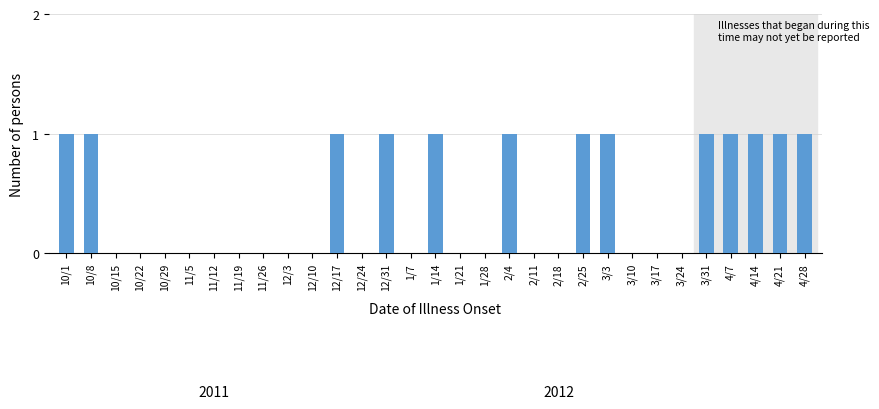

True or false: the data shows 0 at 11/12.

True